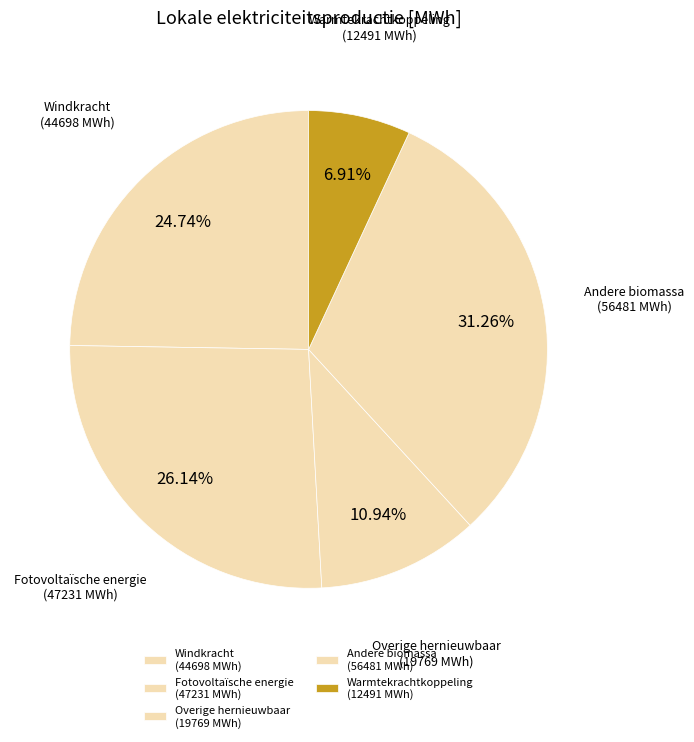

What is the ratio of the value at Andere biomassa (56481 MWh) to the value at Overige hernieuwbaar (19769 MWh)?

2.9